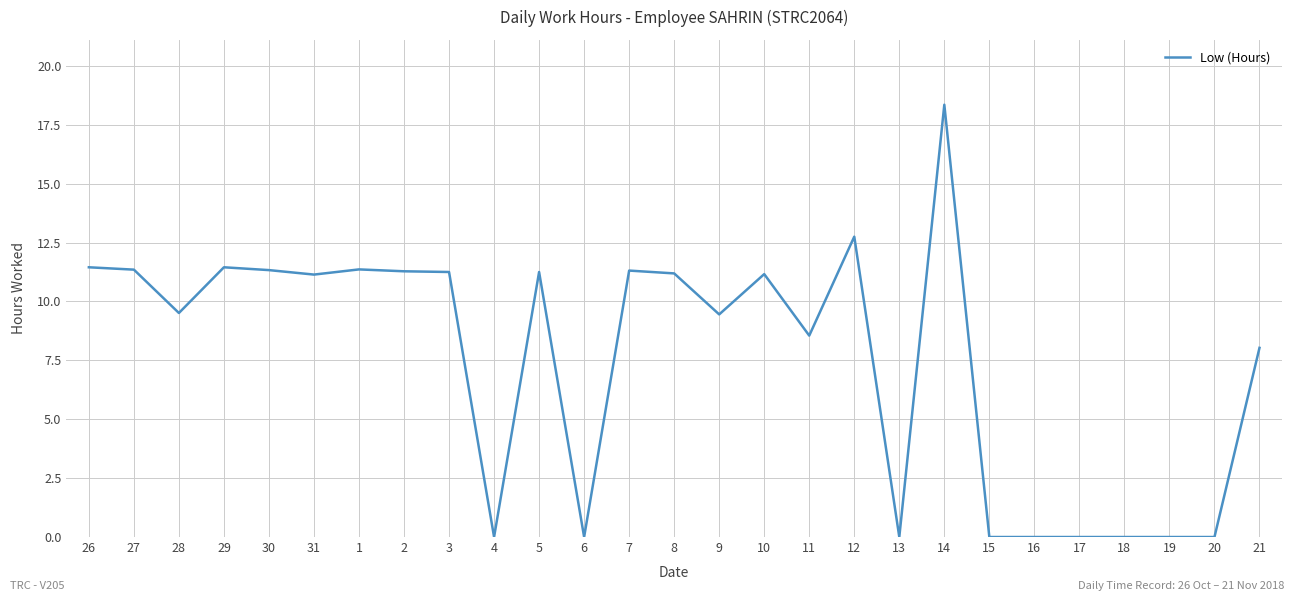

Does the chart display data point markers on the line(s)?

No